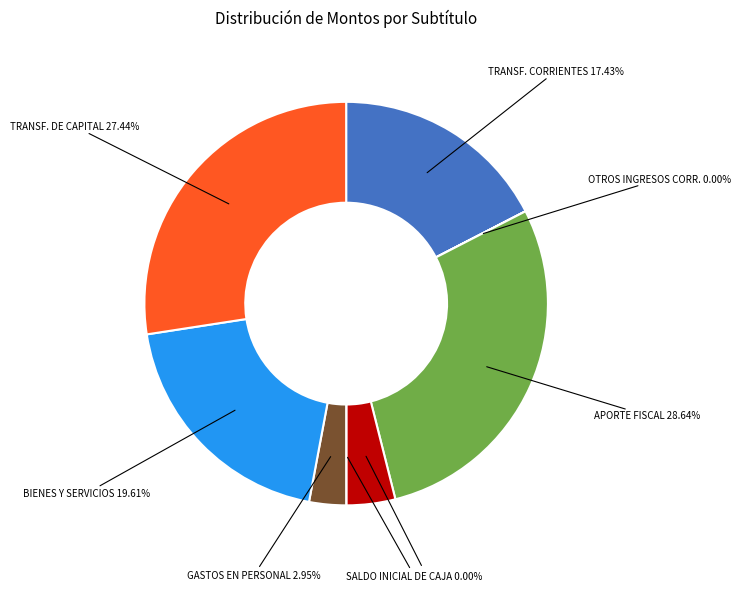

Is there any slice that represents more than half of the pie?

No